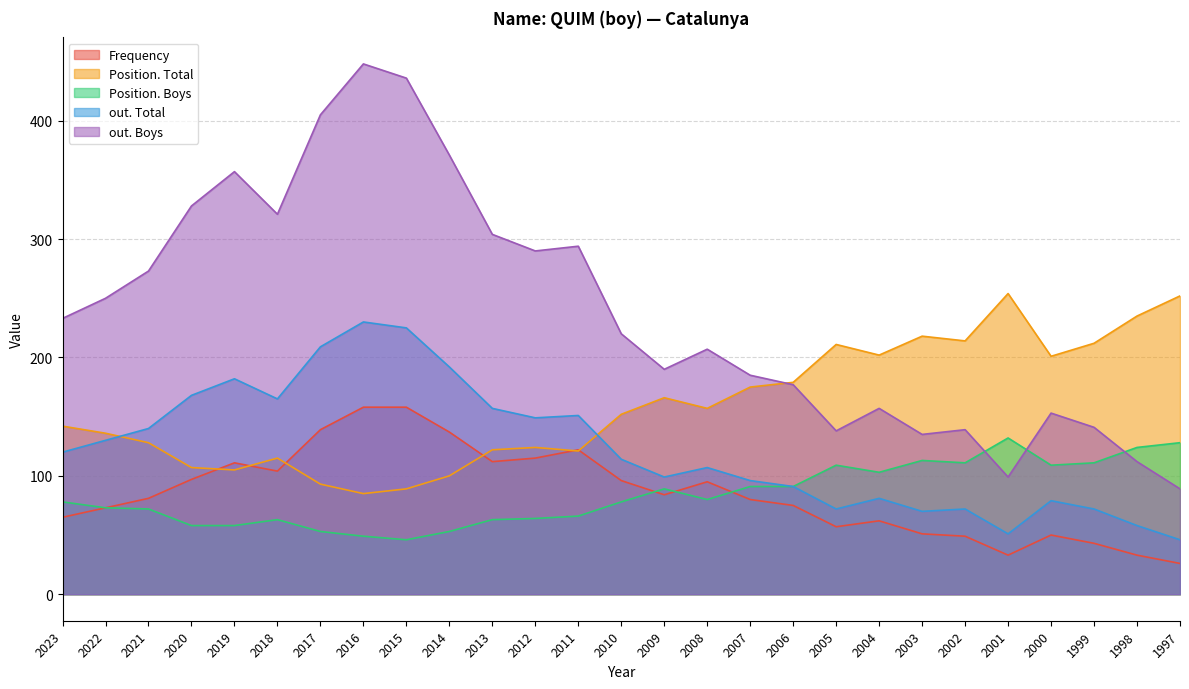

Which has a higher value, 2013 or 2005?

2013